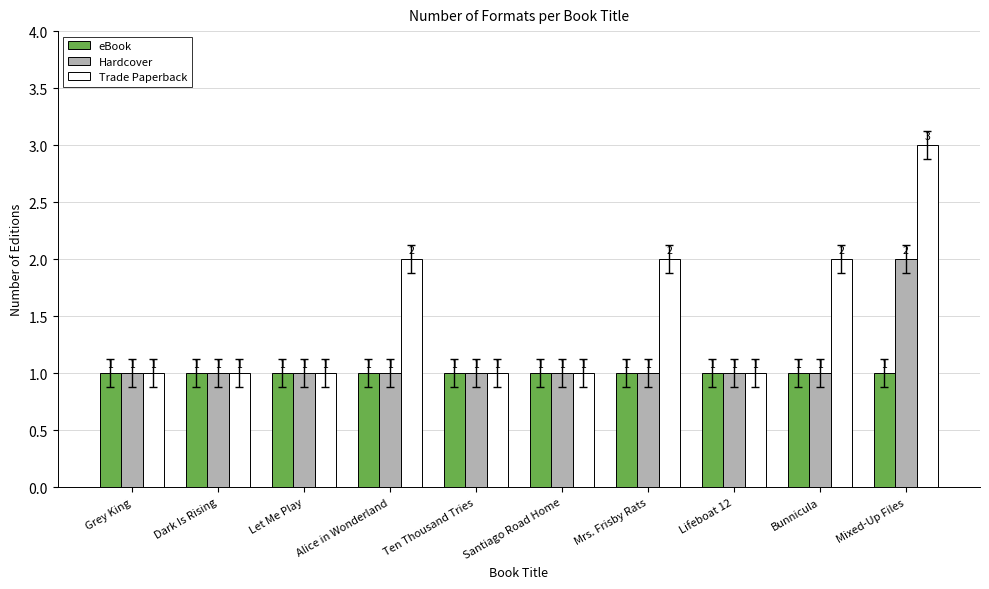

What is the label of the 2nd bar from the left?

Dark Is Rising